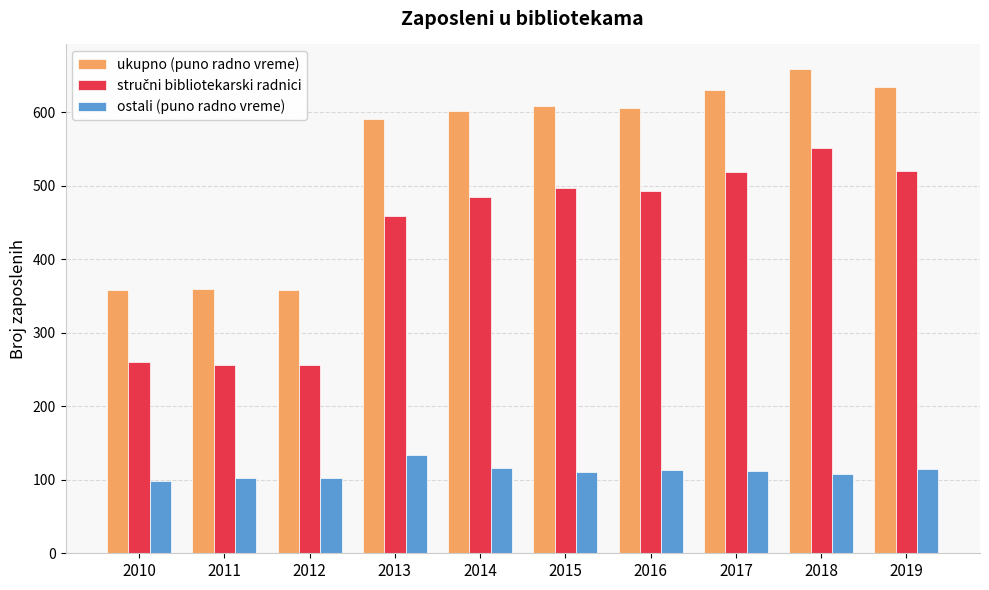

Which series has the largest total across all categories?

ukupno (puno radno vreme)